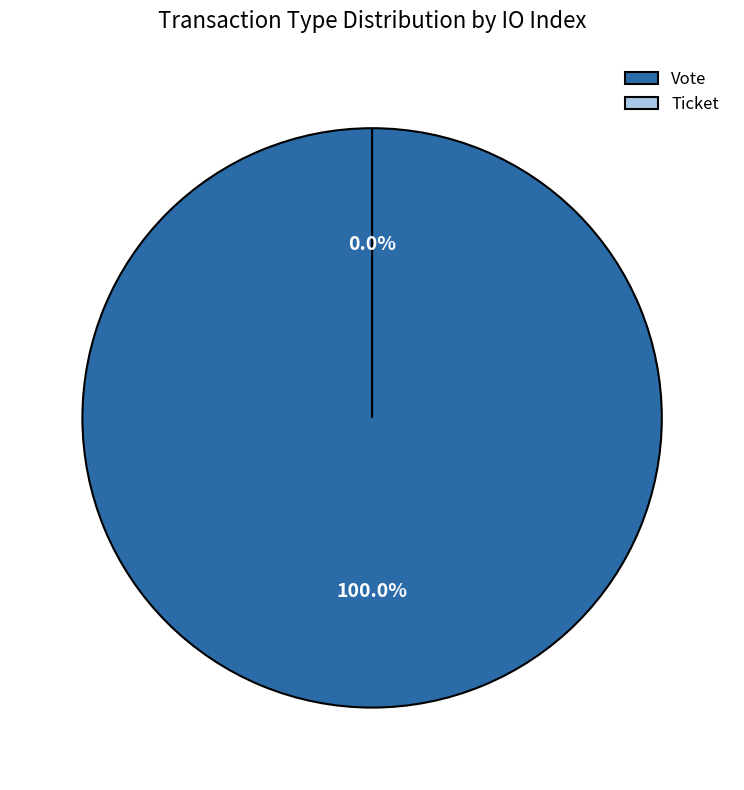

How much of the chart is everything except Ticket?

100.0%